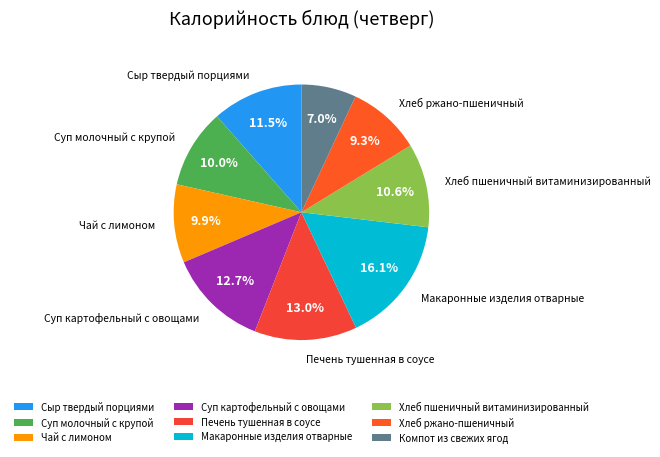

How many slices are in this pie chart?

9